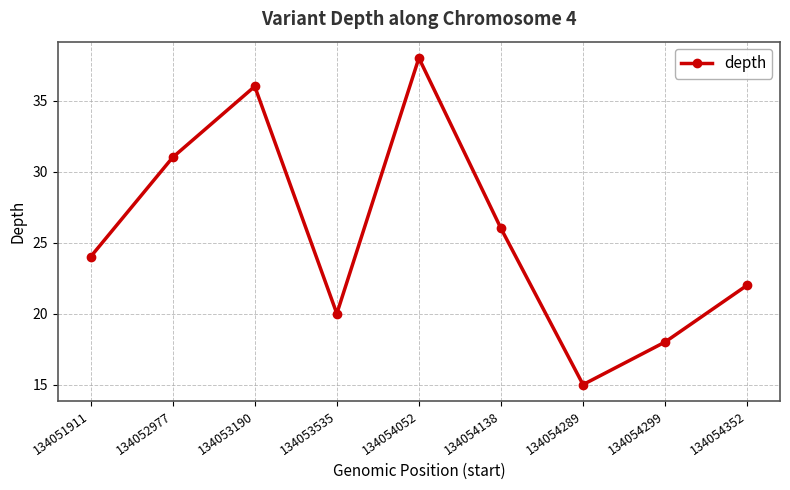

List the labels in order of value, smallest first.

134054289, 134054299, 134053535, 134054352, 134051911, 134054138, 134052977, 134053190, 134054052